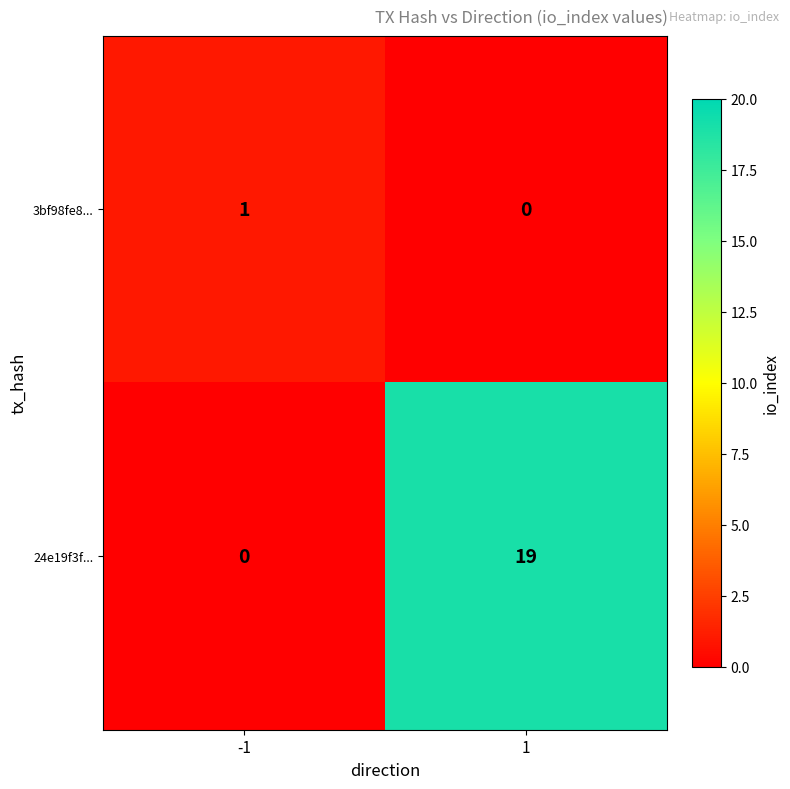

The value of 24e19f3f... at 1 is 6. True or false?

False